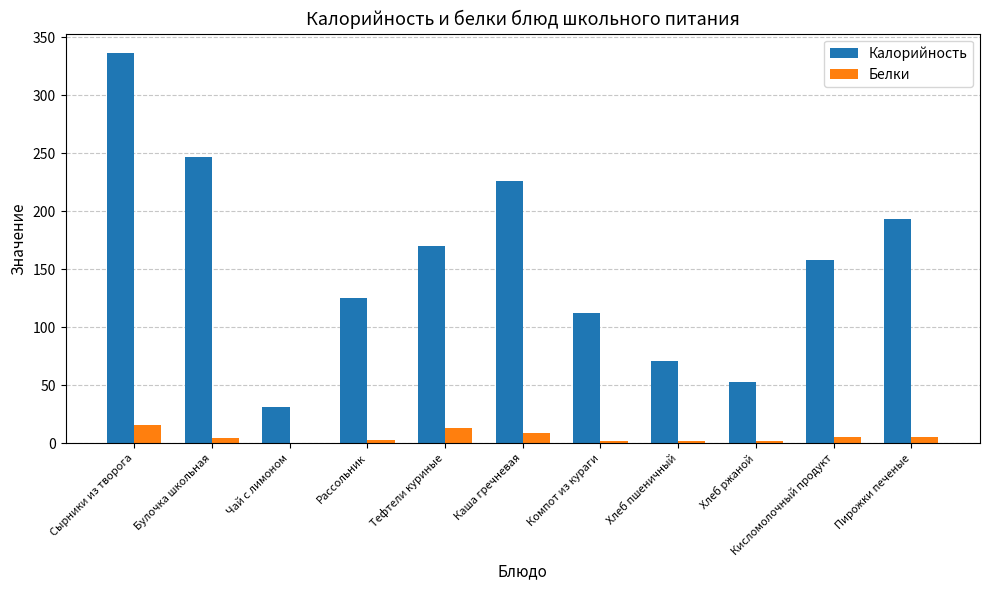

Which series has the widest spread of values?

Калорийность